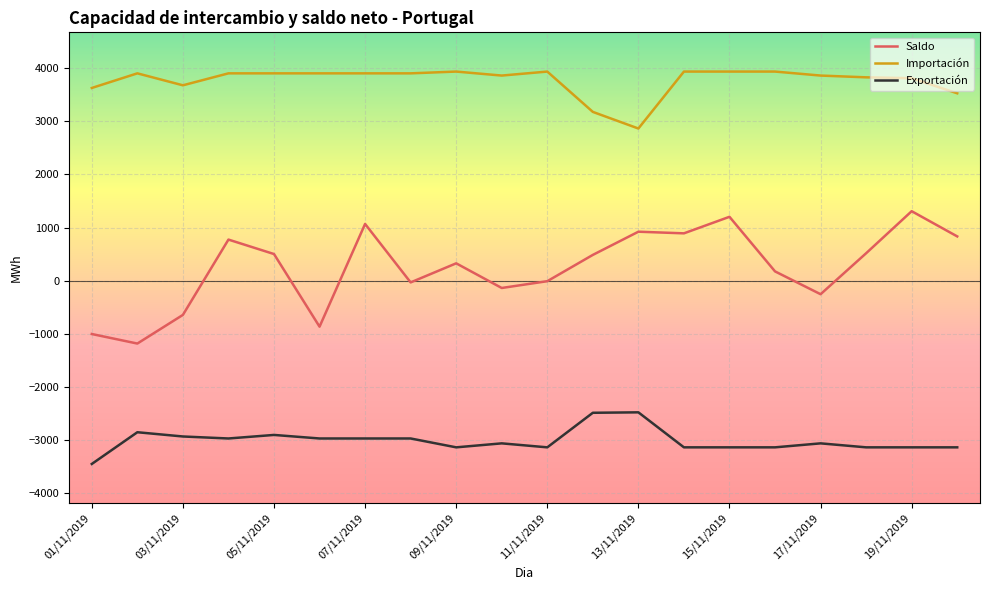

Rank the series by their maximum value, from highest to lowest.

Importación, Saldo, Exportación